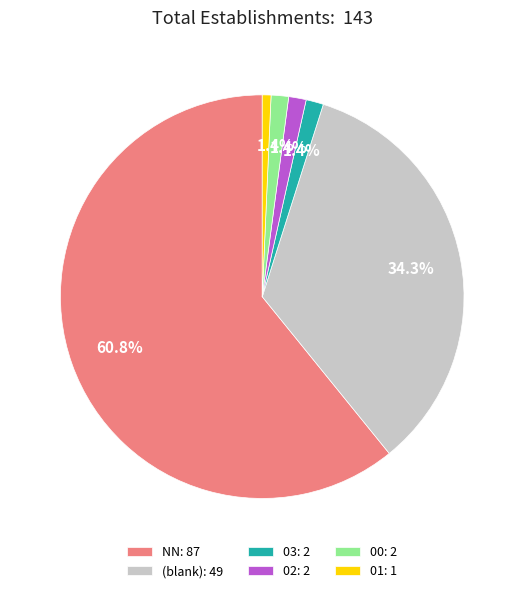

Which slice is the smallest?

01: 1